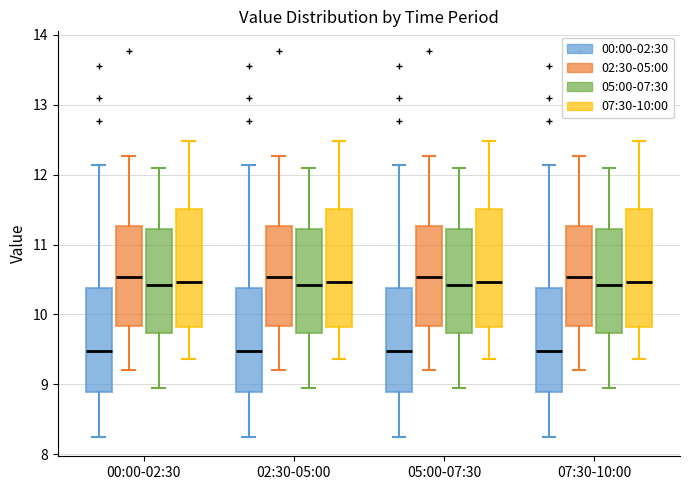

Where does the lower whisker of the box for 00:00-02:30 (05:00-07:30) end on the y-axis? The values are not printed on the chart, so give them approximately, as read against the axis.

9.0